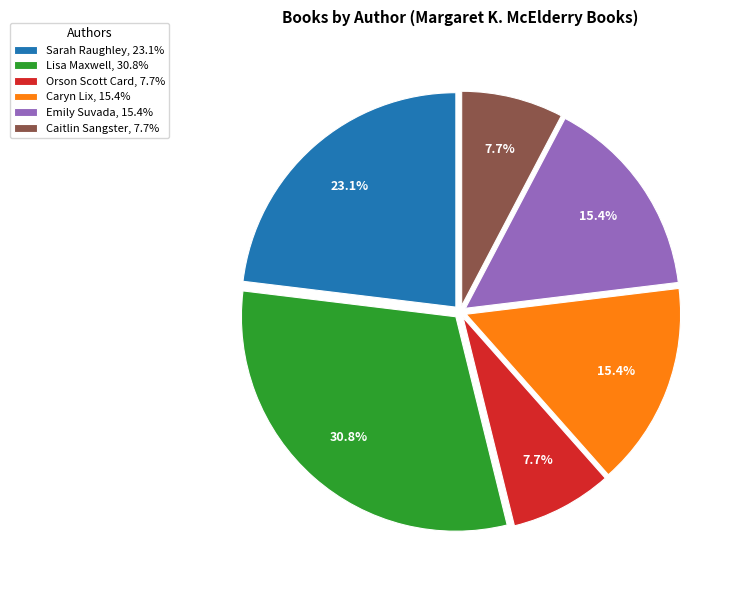

Which category has the biggest portion of the pie?

Lisa Maxwell, 30.8%